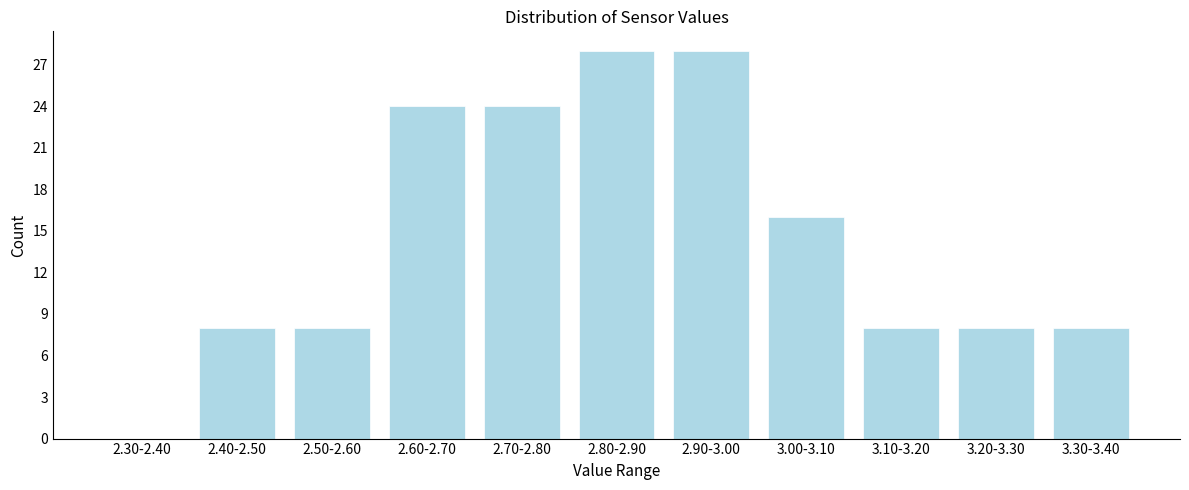

Reading right to left, extract all data points from this chart.

3.30-3.40=8	3.20-3.30=8	3.10-3.20=8	3.00-3.10=16	2.90-3.00=28	2.80-2.90=28	2.70-2.80=24	2.60-2.70=24	2.50-2.60=8	2.40-2.50=8	2.30-2.40=0